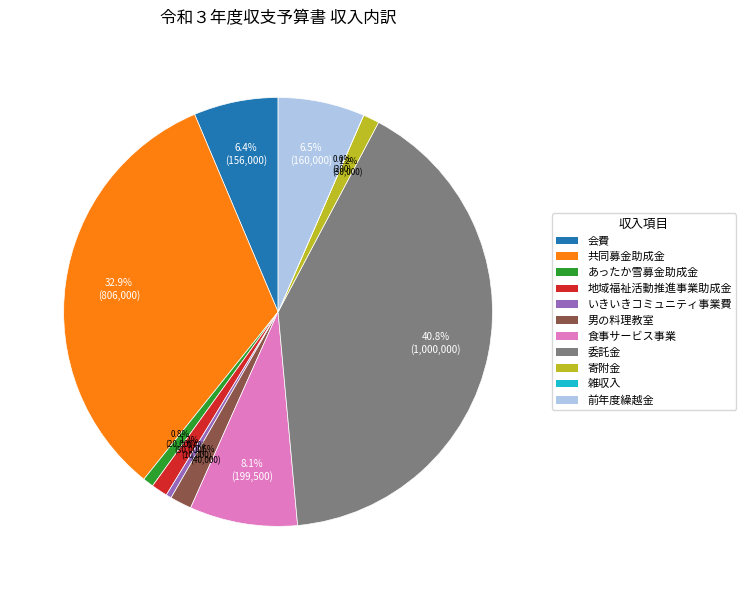

Which has a higher value, 寄附金 or いきいきコミュニティ事業費?

寄附金